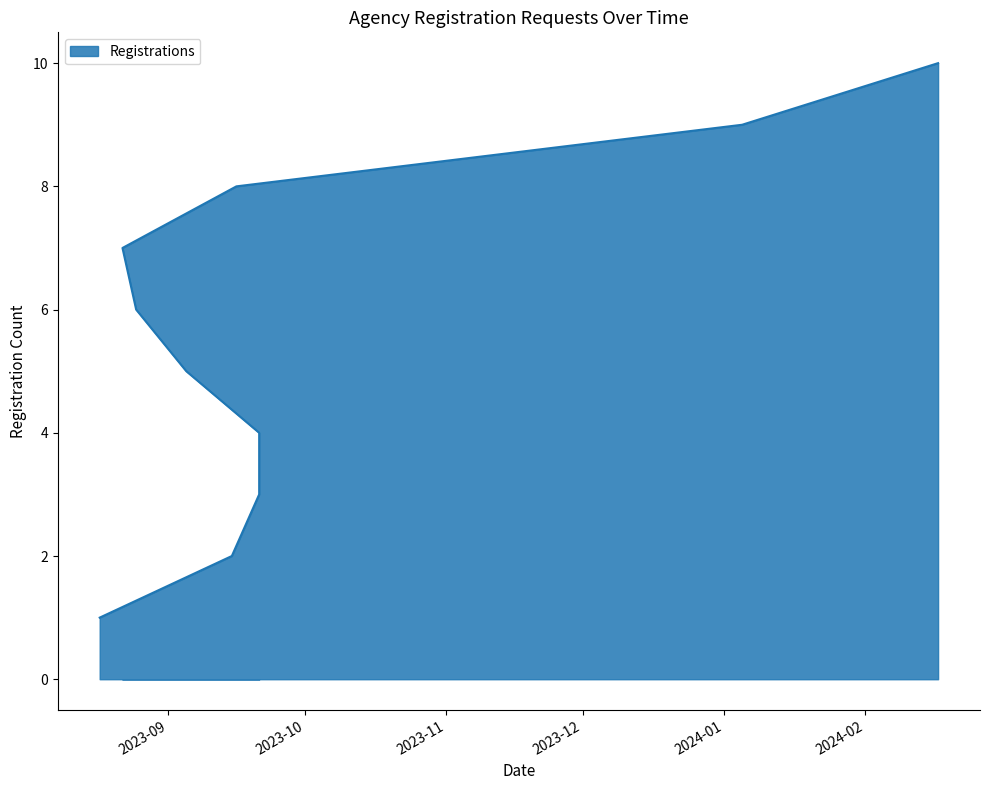

What is the change in value from 2023-08-17 to 2023-09-21?

+3